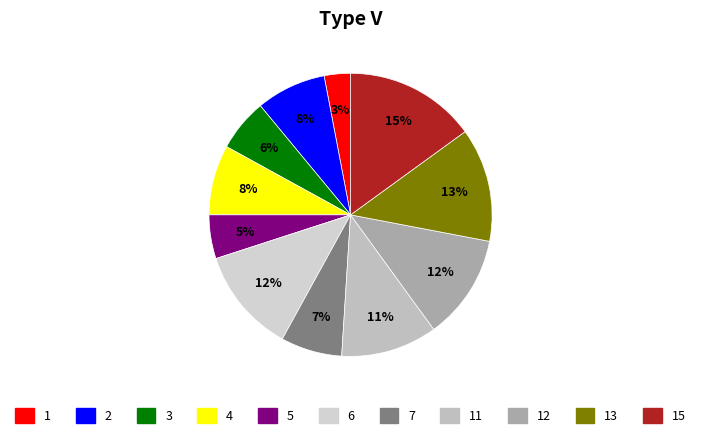

Count the number of slices in the pie.

11